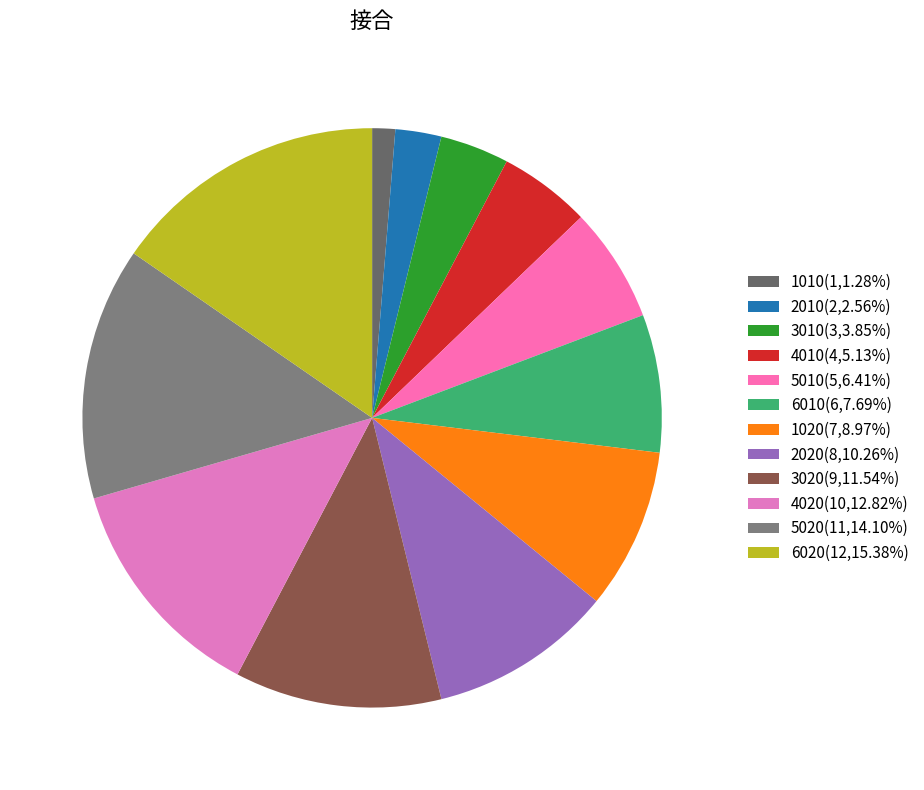

How many segments does this pie chart have?

12